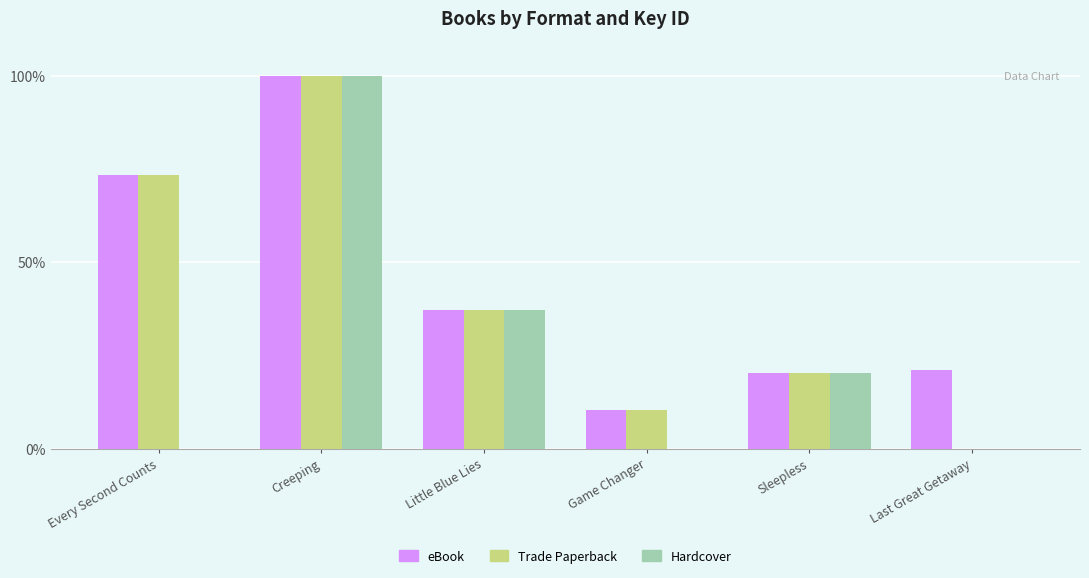

True or false: Trade Paperback has a value of 22.1 at Creeping.

False